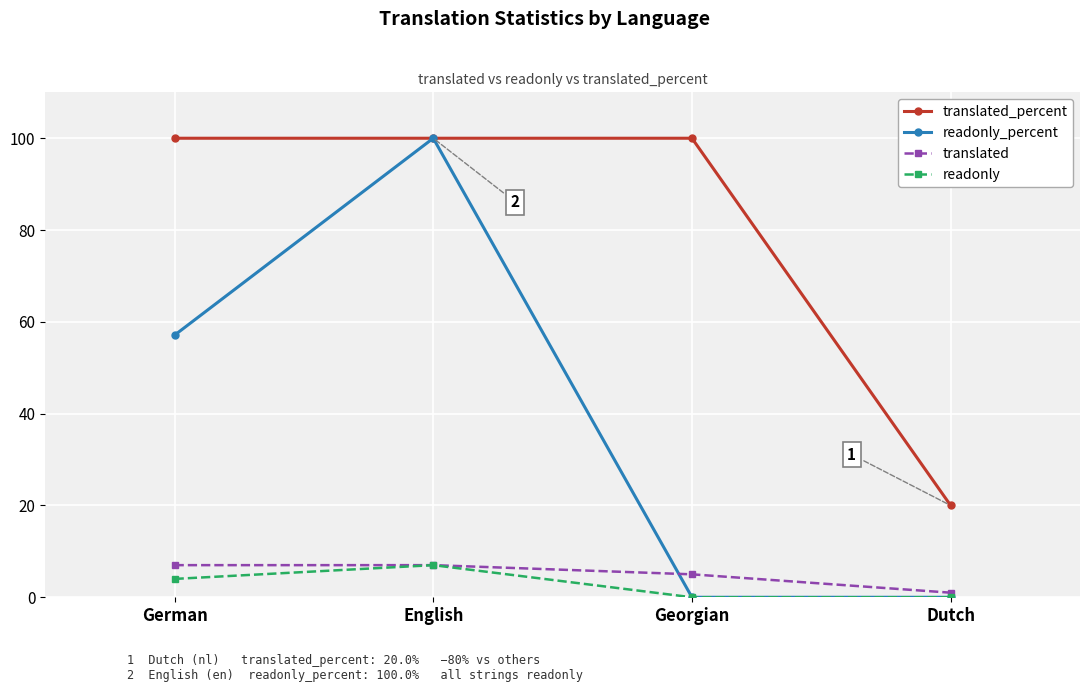

How many data points in translated are less than 7?

2